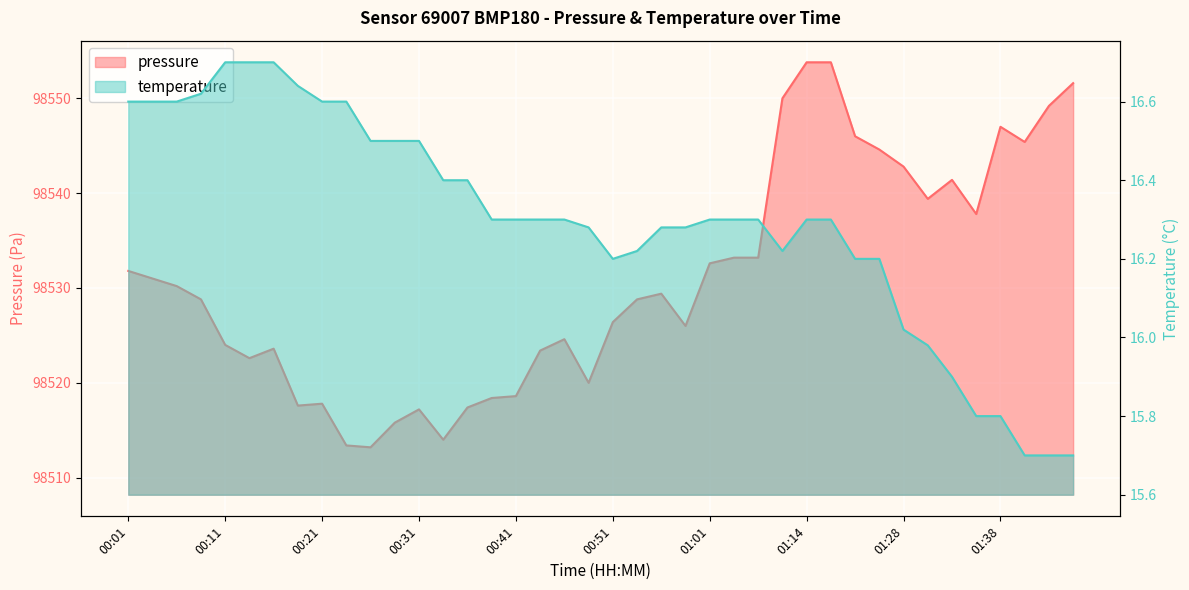

What is the spread (max minus min) of values at 00:53?

98512.6